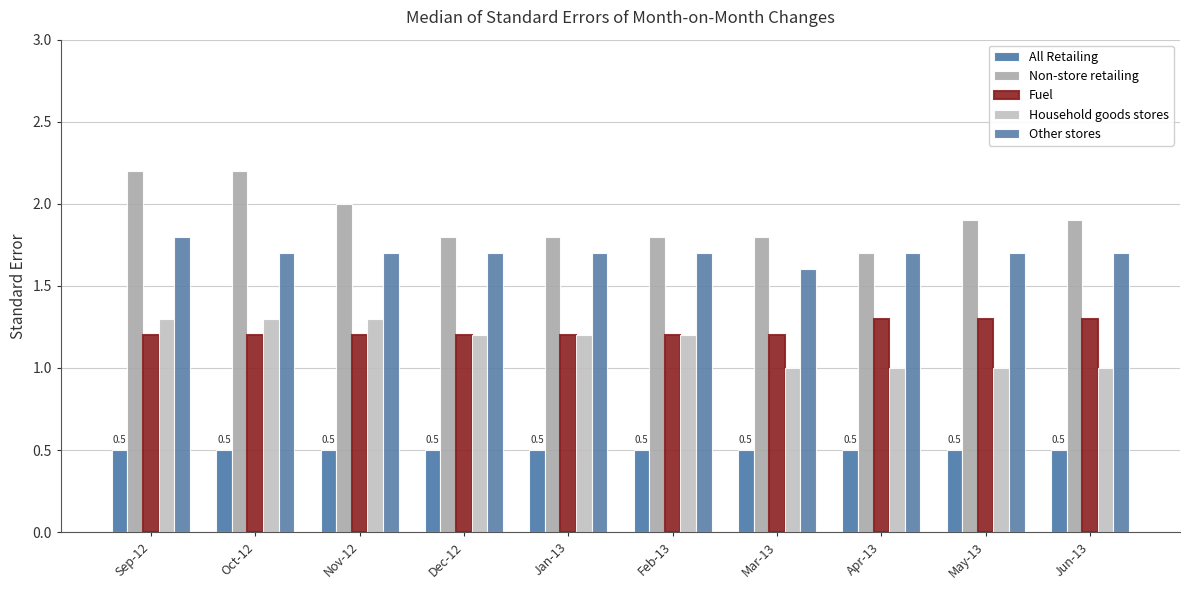

Does the chart contain stacked bars?

No